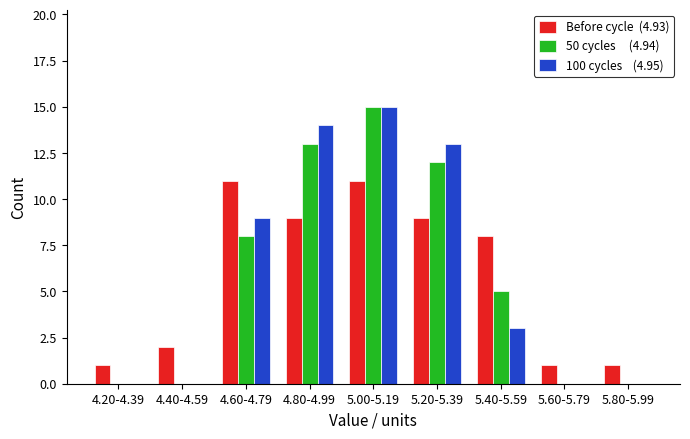

Which label corresponds to the largest value in the chart?

5.00-5.19